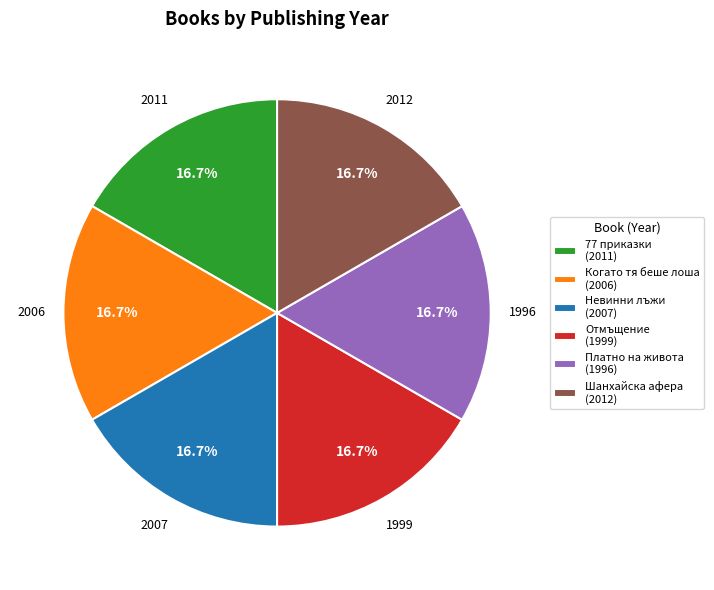

Is there any slice that represents more than half of the pie?

No